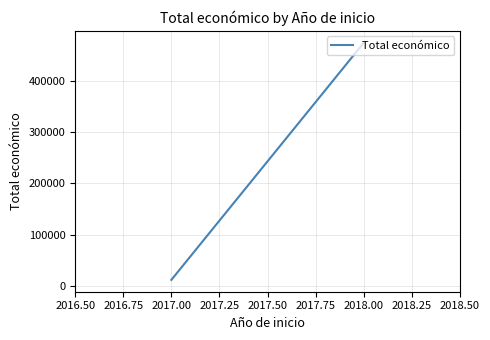

What is the value of the 1st point from the left?

12000.0